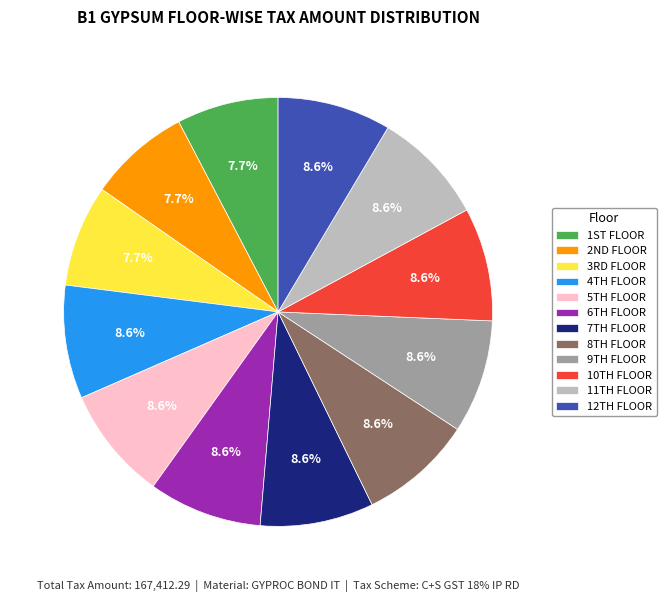

To the nearest percent, what is the average slice percentage?

8%